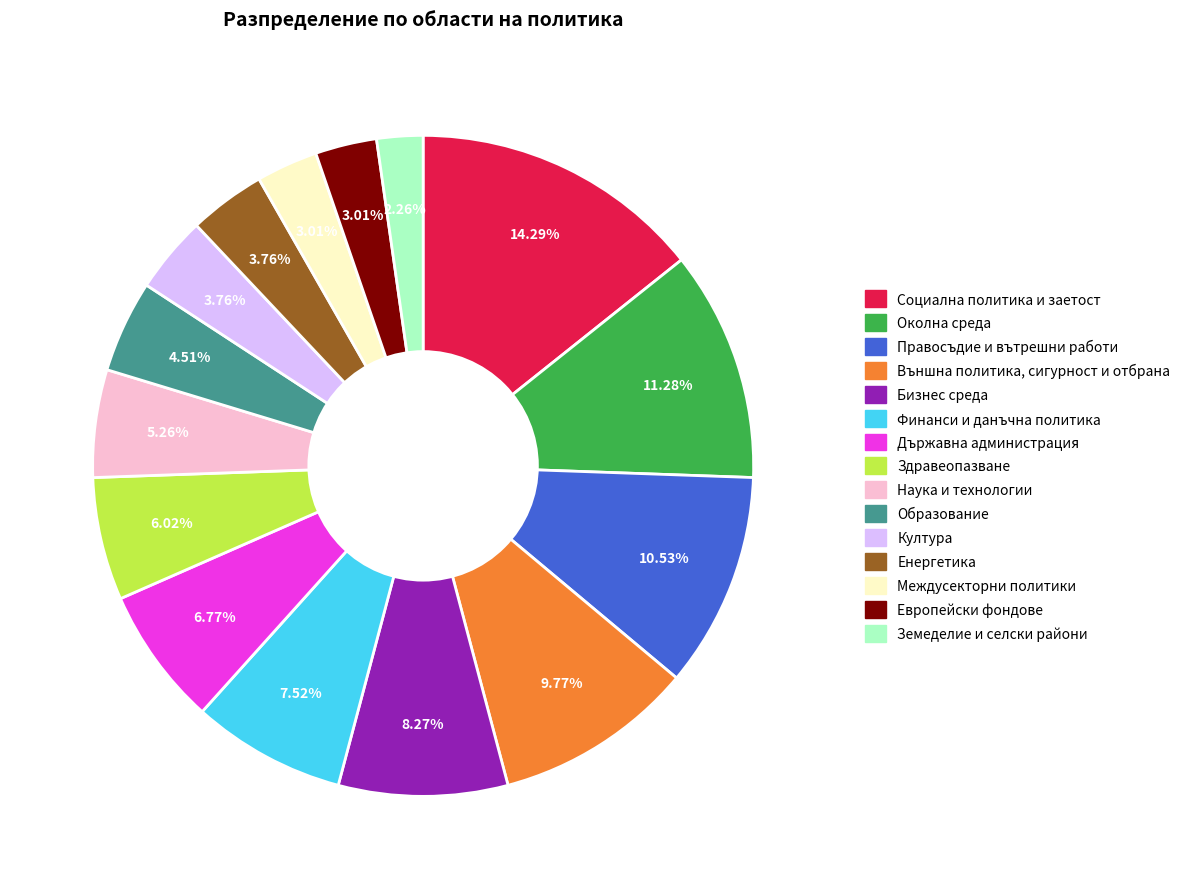

What percentage is the Земеделие и селски райони slice, to the nearest percent?

2%